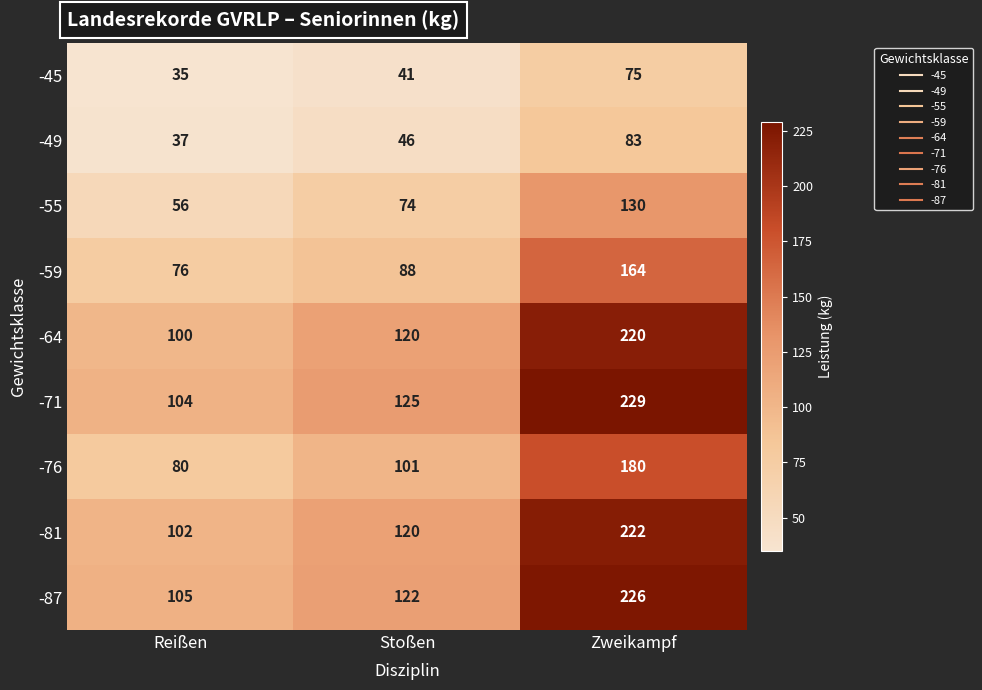

What is the total value across all series at Reißen?

695